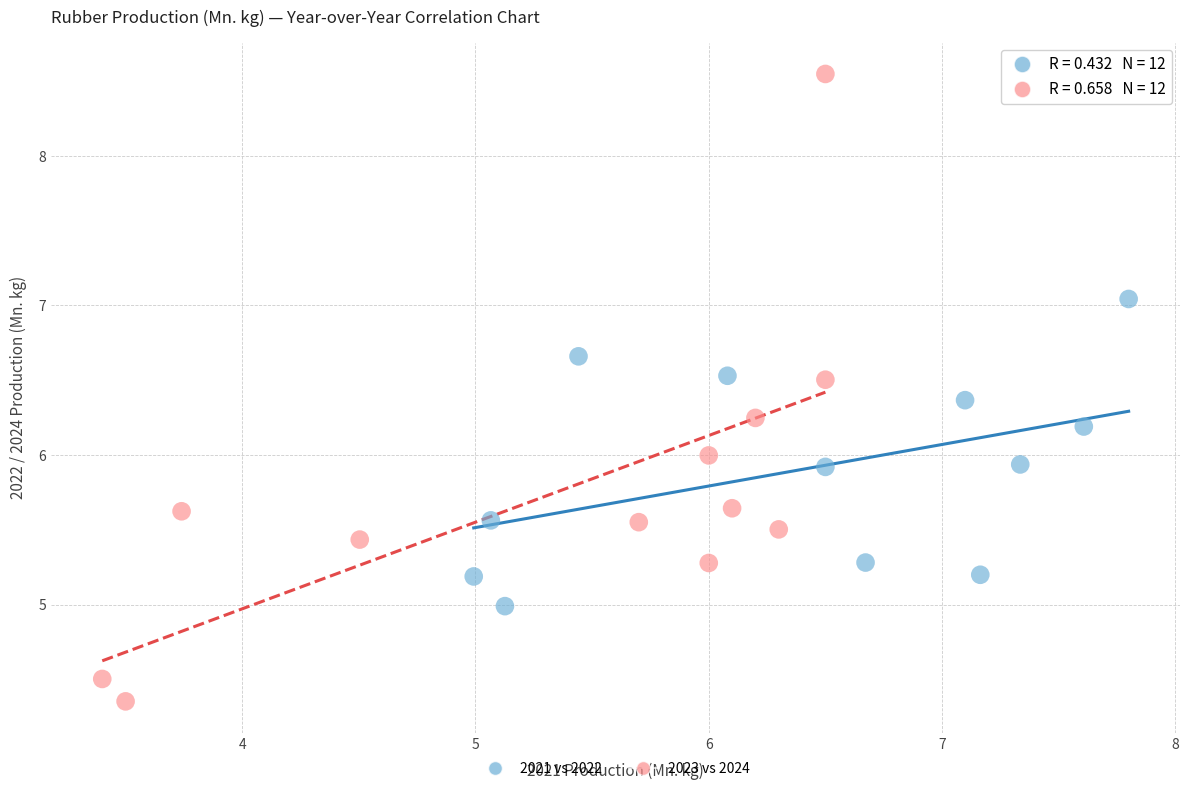

Which series reaches the maximum Y coordinate?

2023 vs 2024